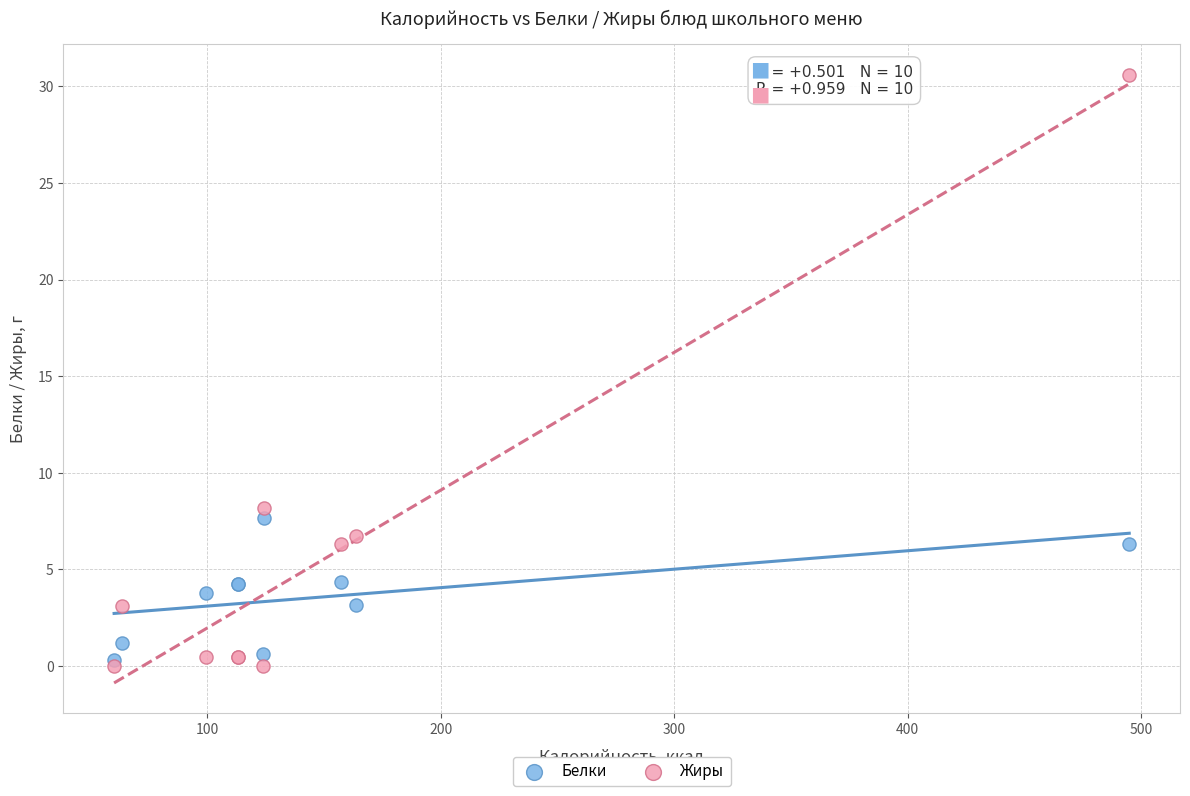

In the Жиры series, what Y value is closest to 15?

8.2